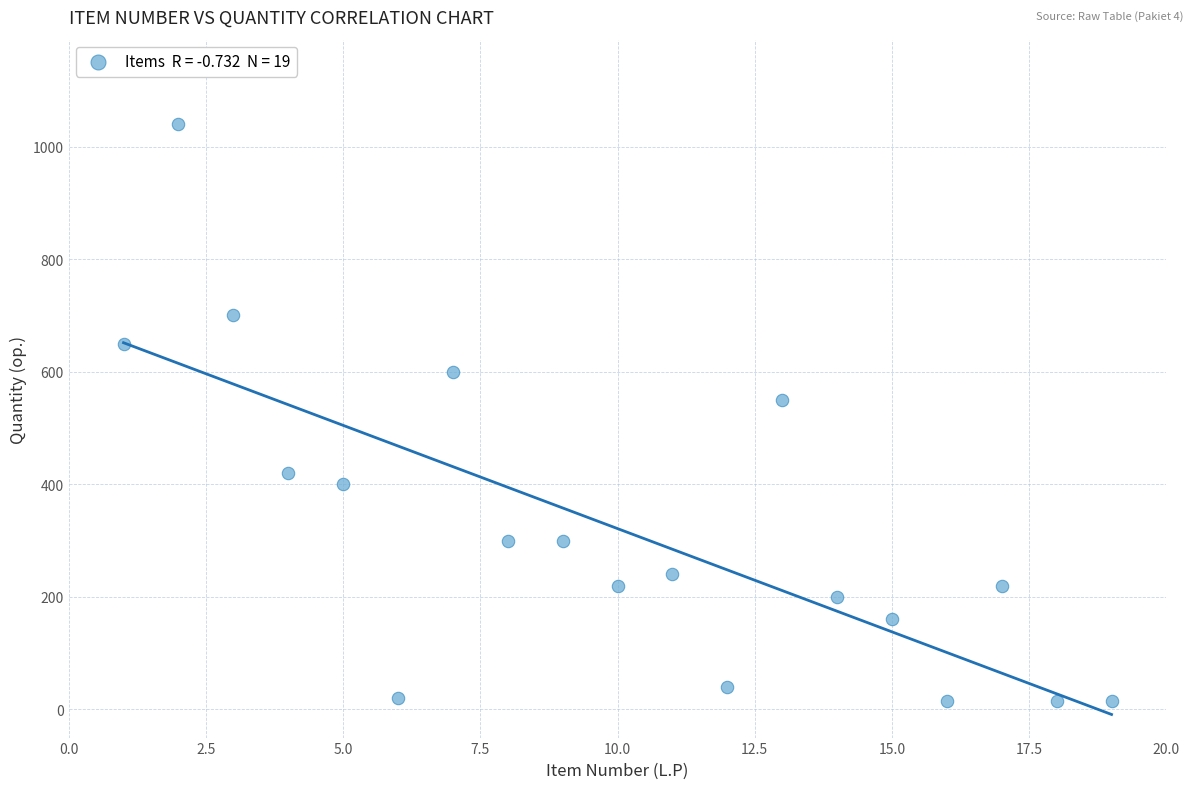

What is the range of Y values (max minus min)?

1025